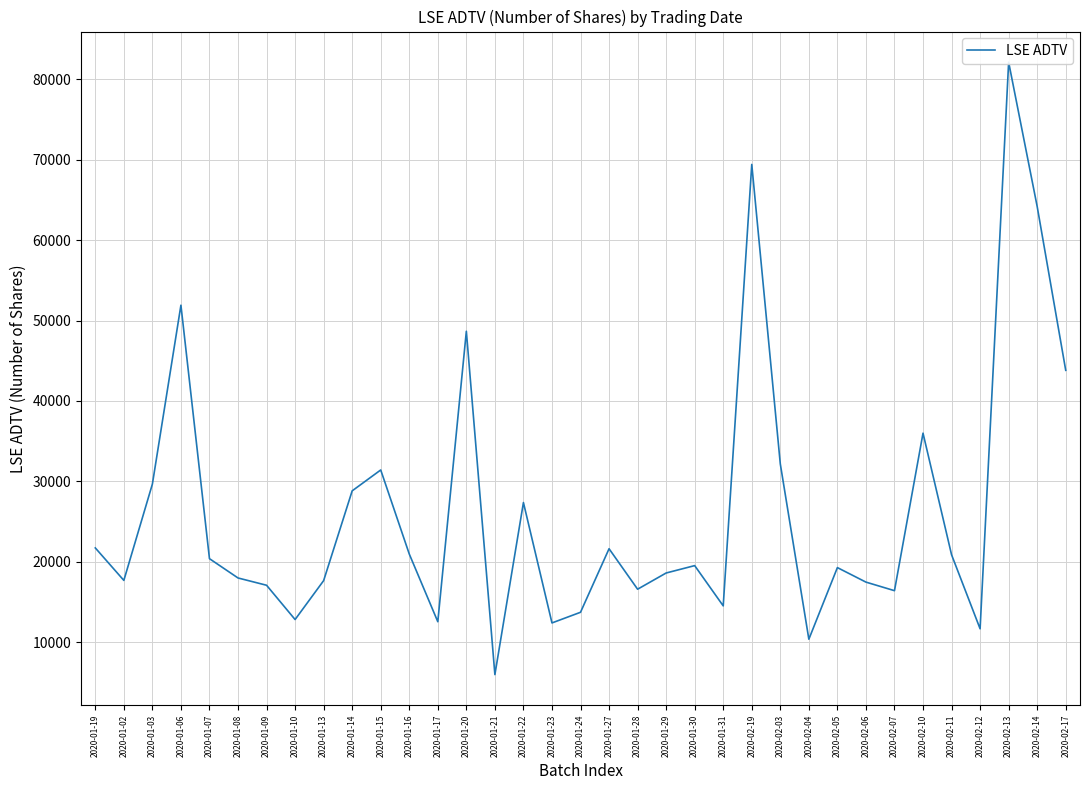

What is the label of the 33rd point from the left?

2020-02-13